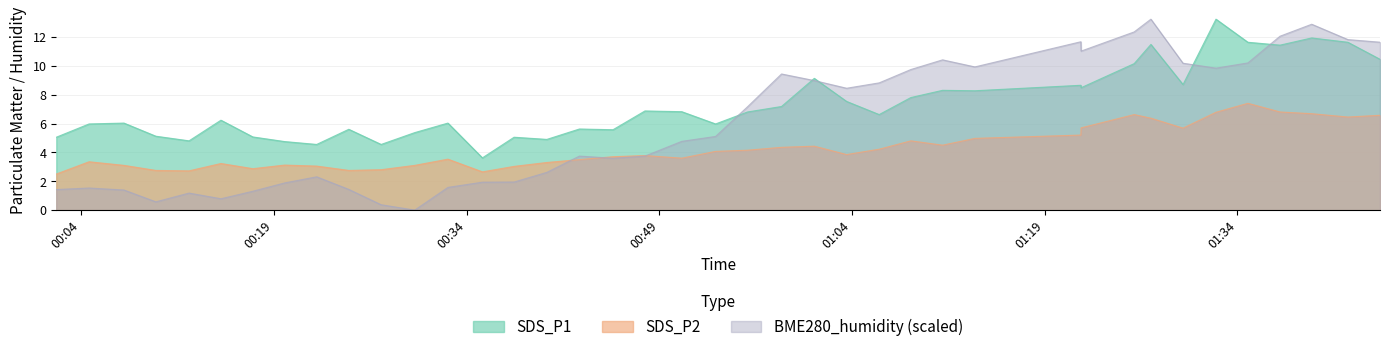

How many lines are shown in the chart?

3